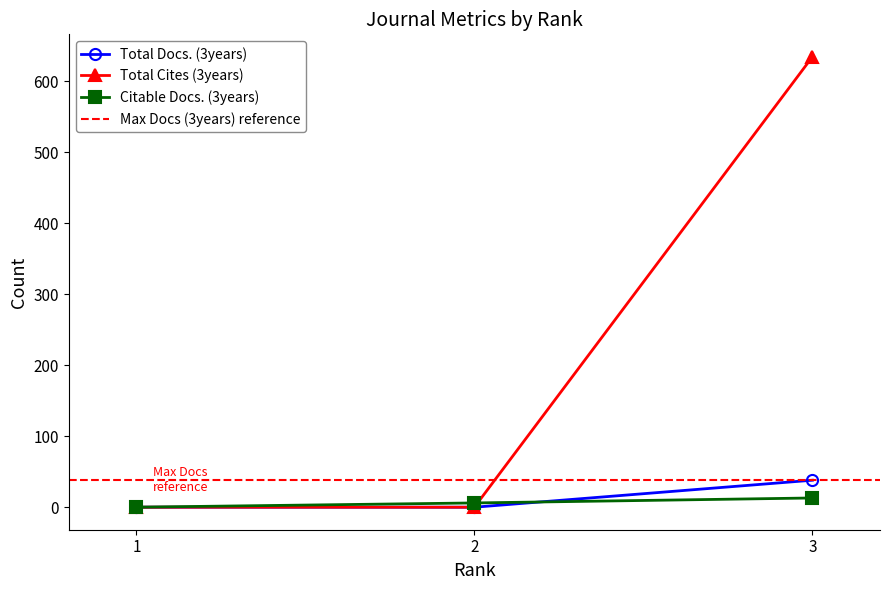

What are all the series names shown in the legend?

Total Docs. (3years), Total Cites (3years), Citable Docs. (3years)